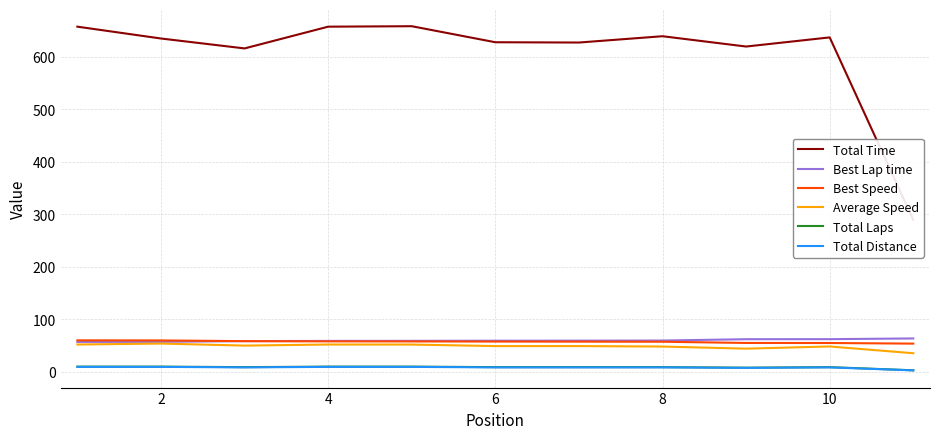

What are all the series names shown in the legend?

Total Time, Best Lap time, Best Speed, Average Speed, Total Laps, Total Distance